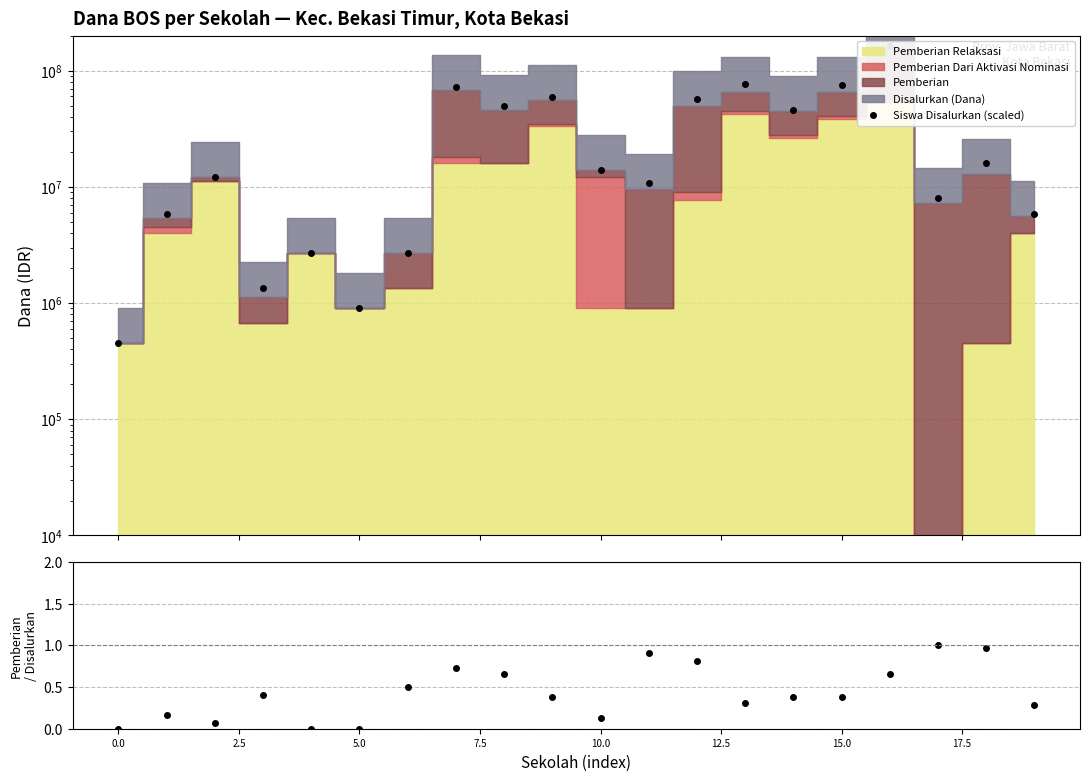

What is the difference between the highest and lowest values at 15.0?

71999999.3